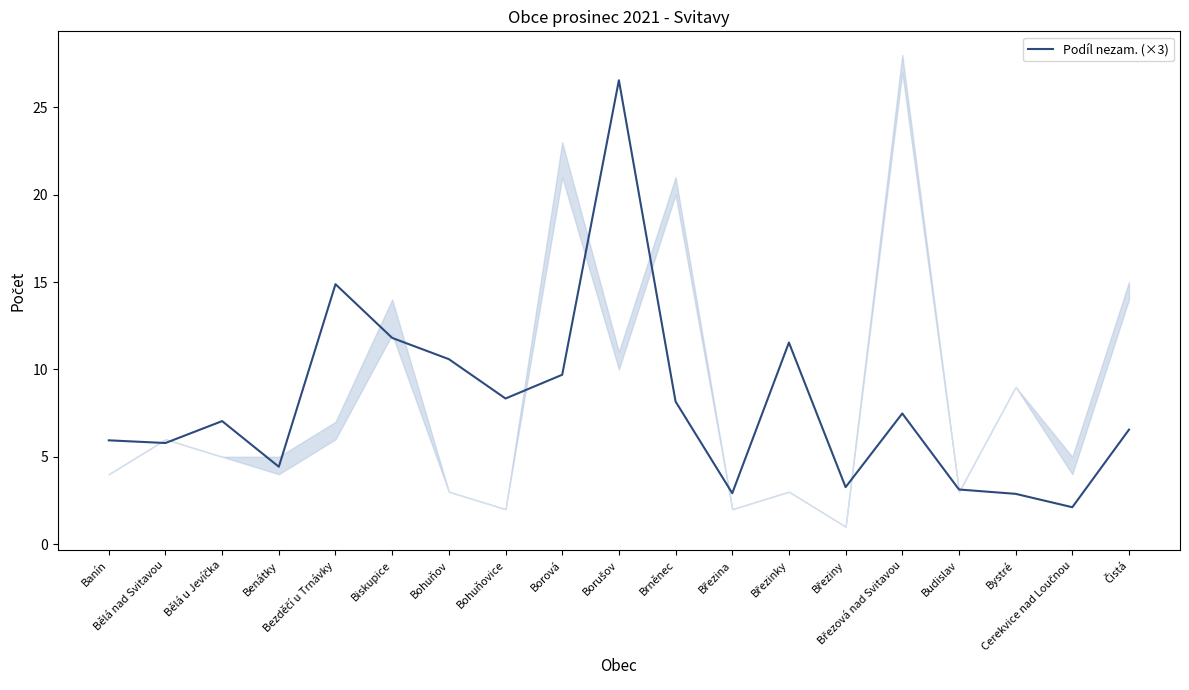

At which label does the data first exceed 7?

Bělá u Jevíčka